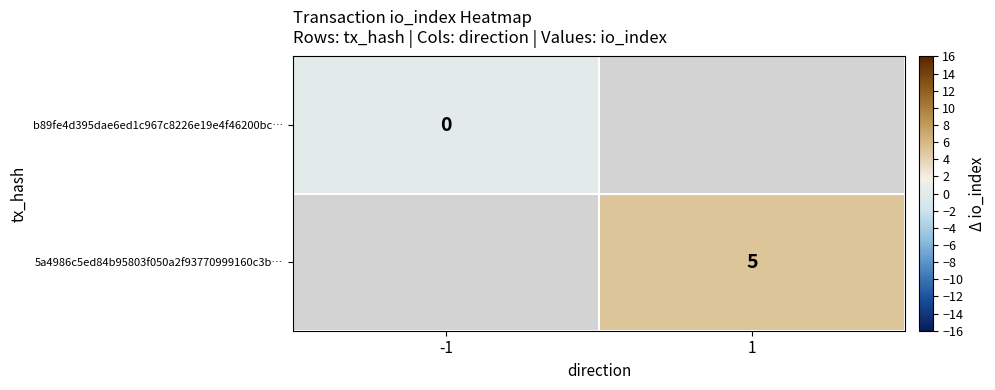

Is it true that 5a4986c5ed84b95803f050a2f93770999160c3b… equals 7 at 1?

False